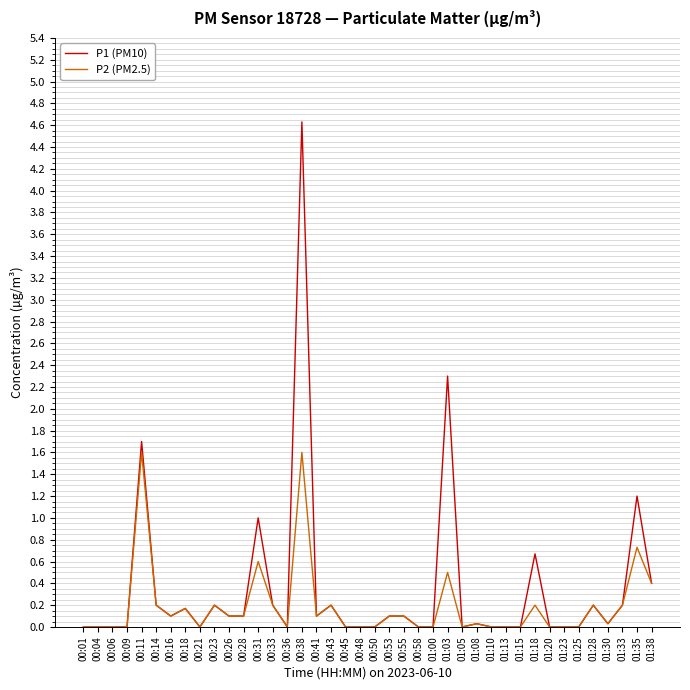

The P2 (PM2.5) series shows 0.0 at 00:14. True or false?

False